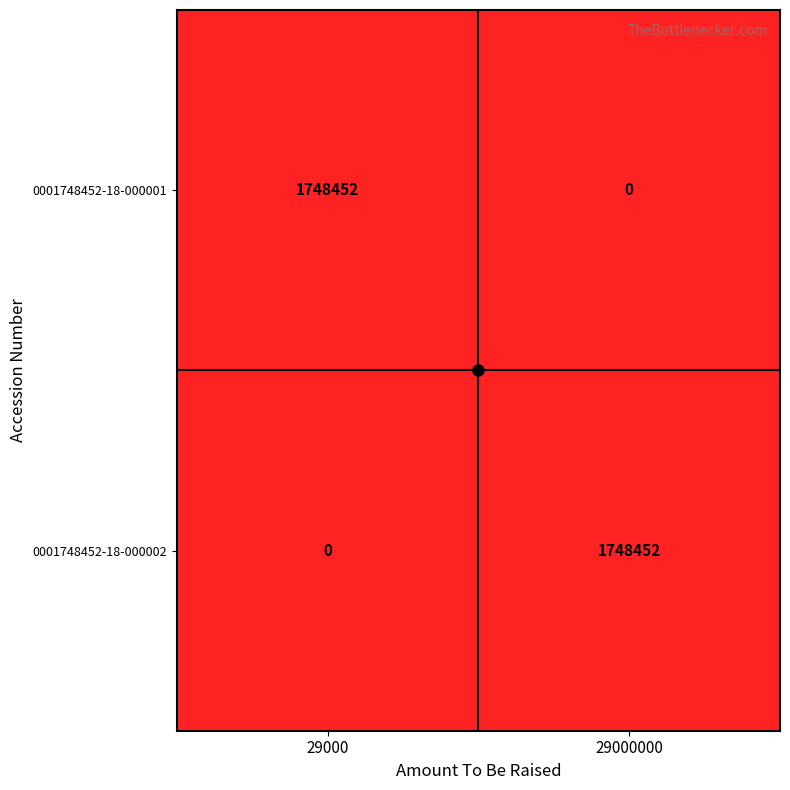

What is the sum of the 0001748452-18-000001 values at 29000 and 29000000?

1748452